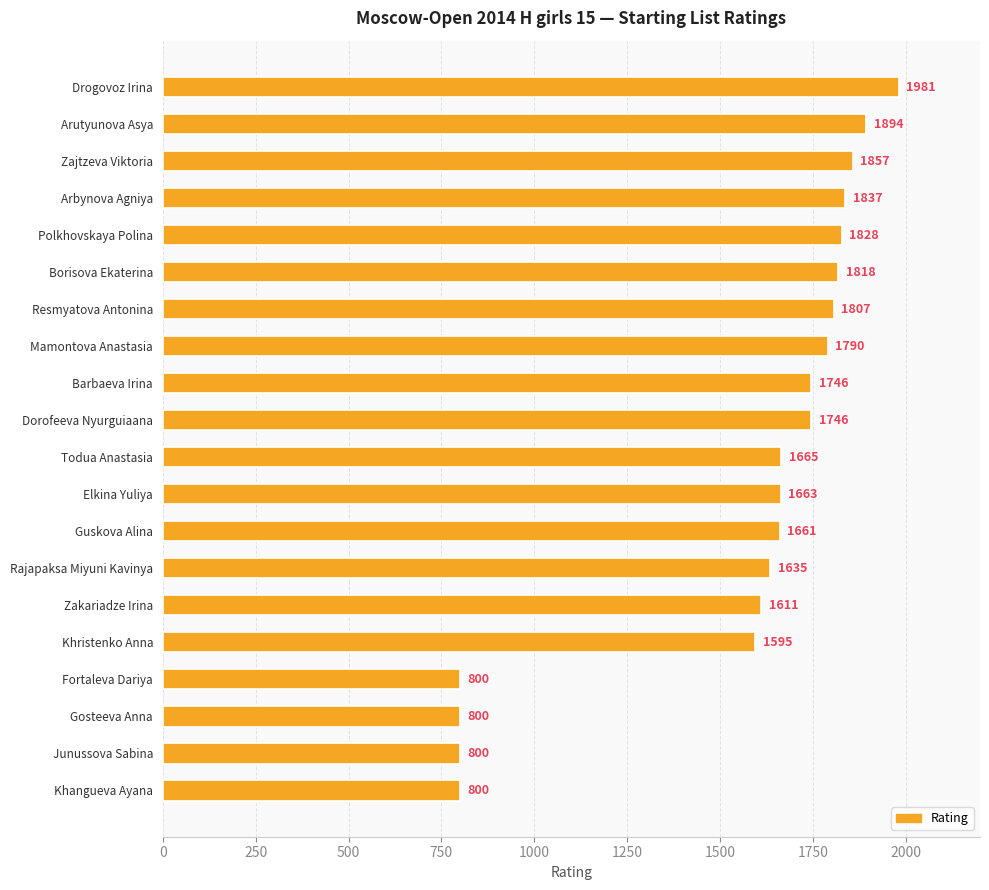

The value at Todua Anastasia is 2850. True or false?

False